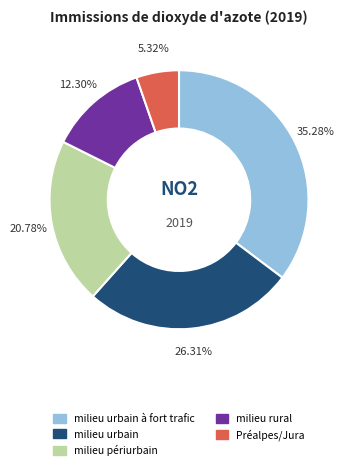

To the nearest percent, what is the average slice percentage?

20%